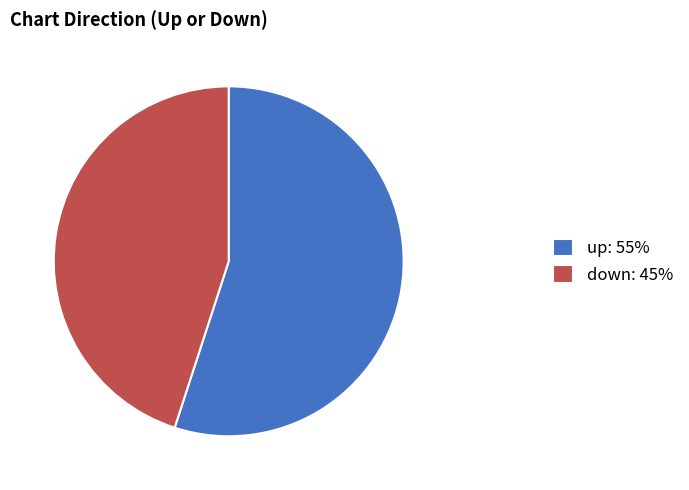

Between up: 55% and down: 45%, which is larger?

up: 55%